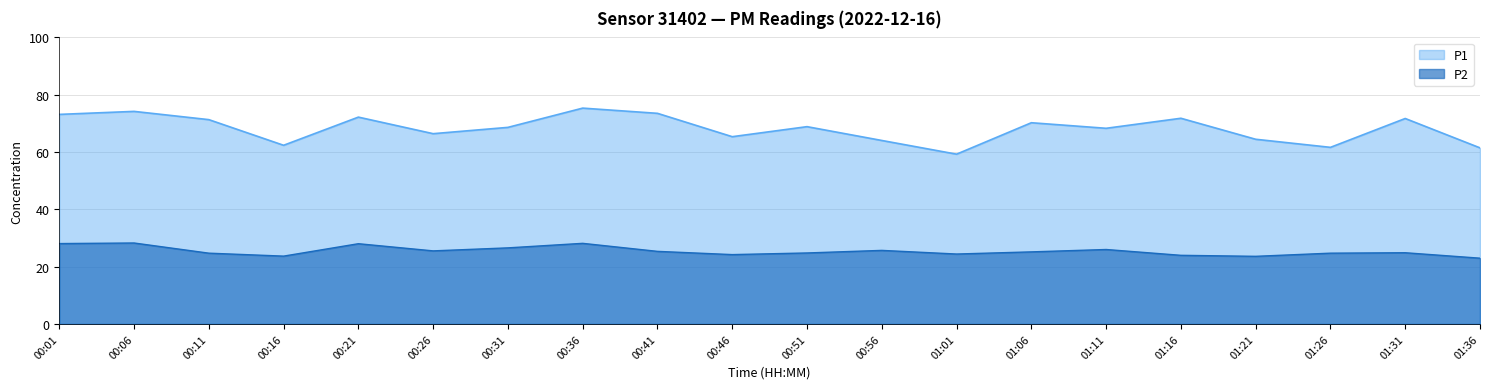

Where is the first local maximum for P1?

00:06